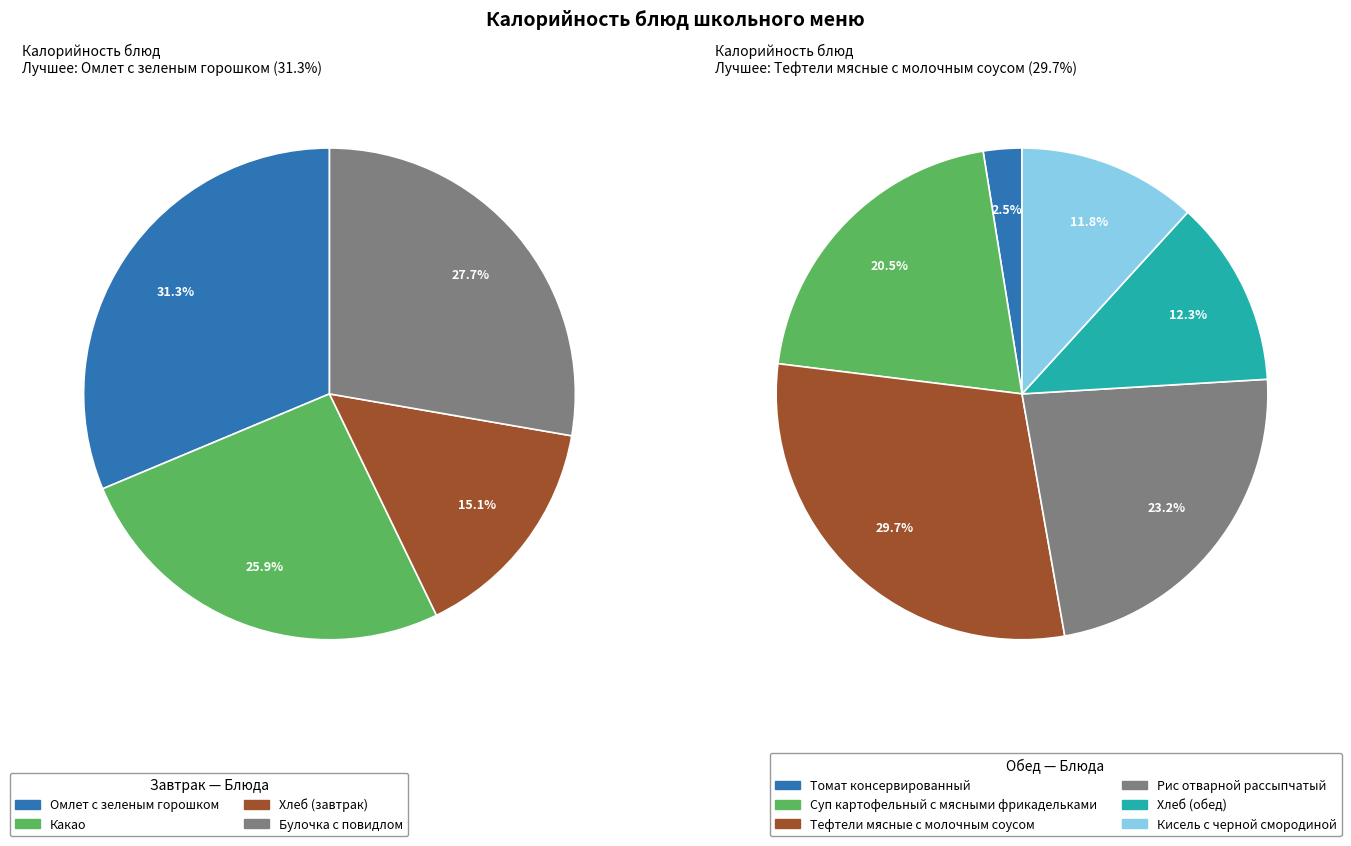

True or false: Суп картофельный с мясными фрикадельками accounts for 5% of the total.

False